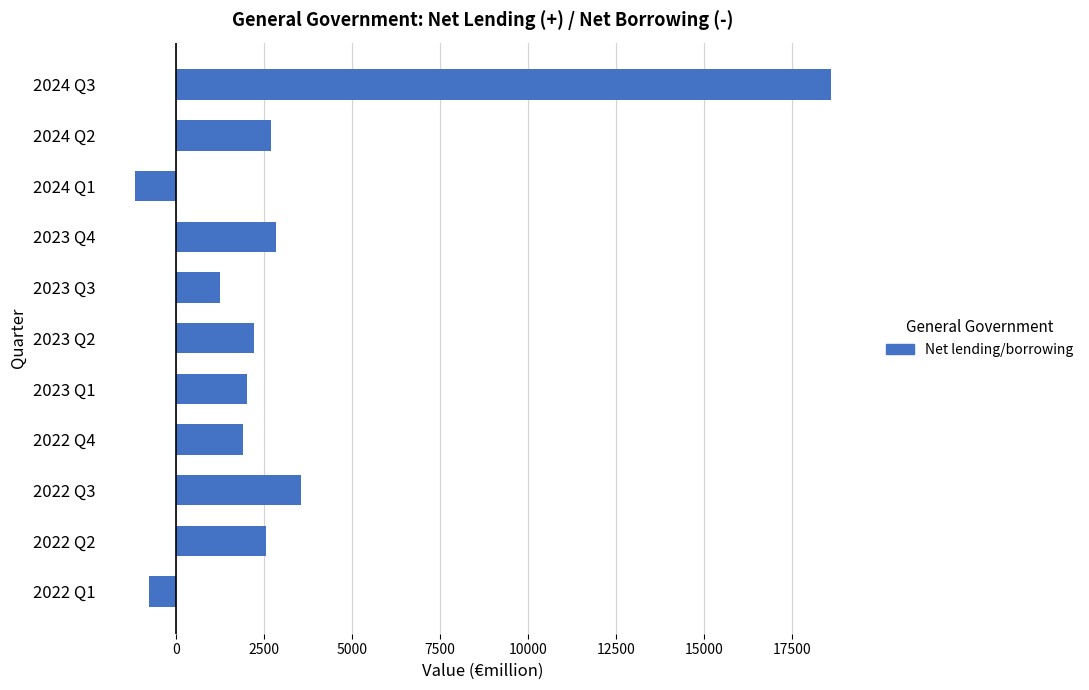

Which label corresponds to the smallest value in the chart?

2024 Q1